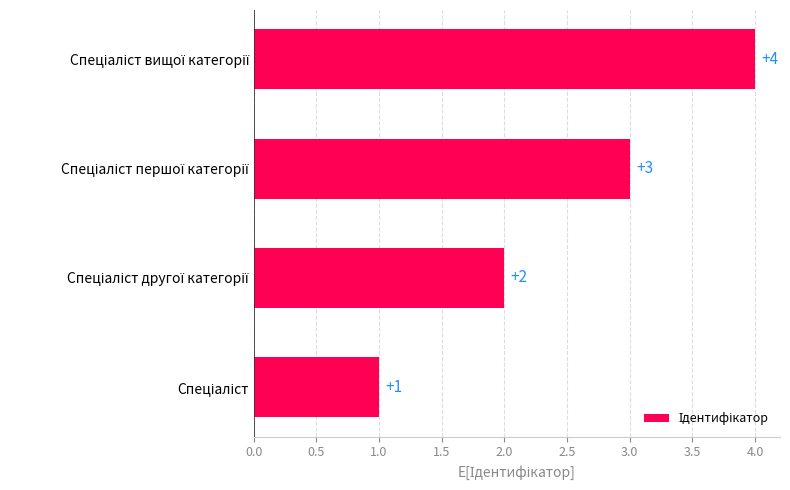

What is the greatest value displayed?

4